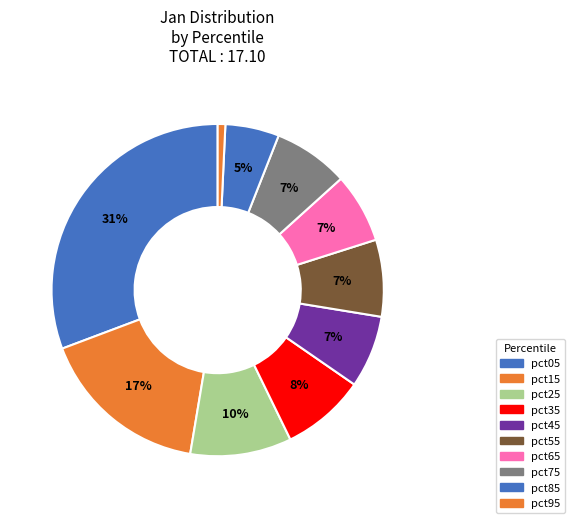

Approximately how many times larger is the value at pct25 compared to pct55?

1.3